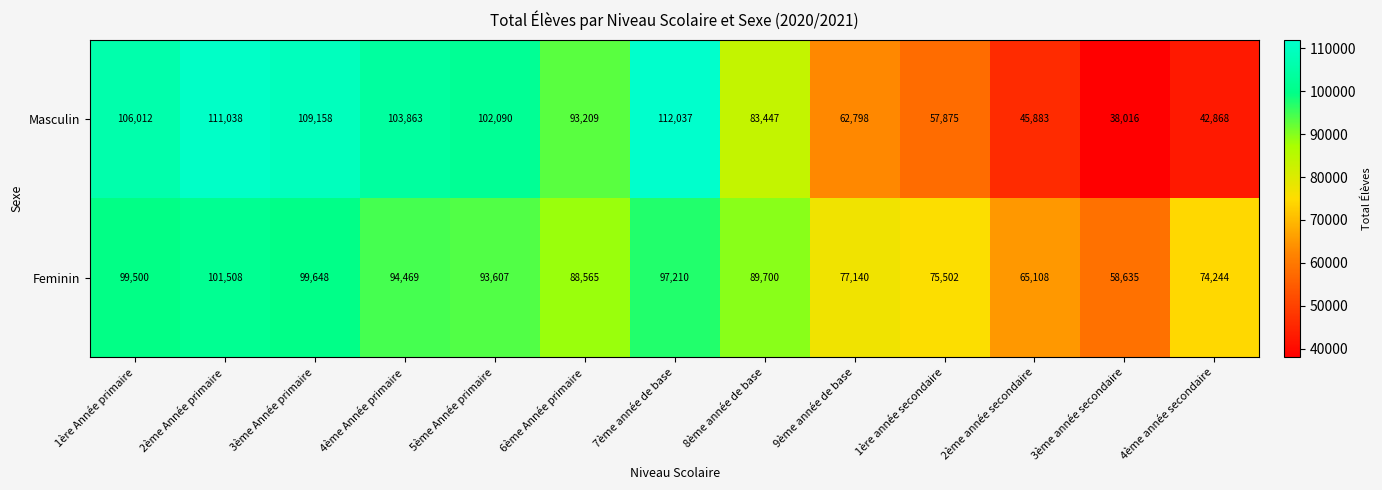

List the series in order of their peak value, lowest first.

Feminin, Masculin